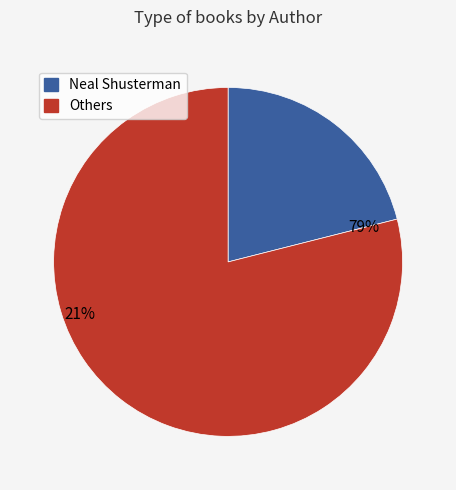

Is Scott Westerfeld the majority of the pie?

No